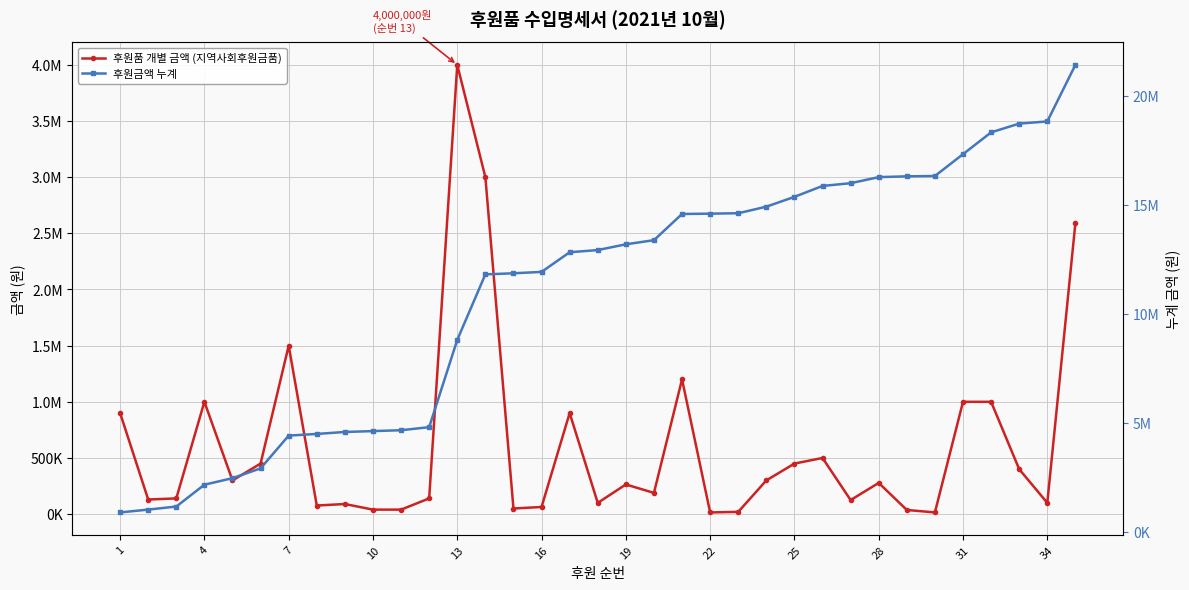

True or false: 후원품 개별 금액 (지역사회후원금품) has a value of 29976 at 14.

False